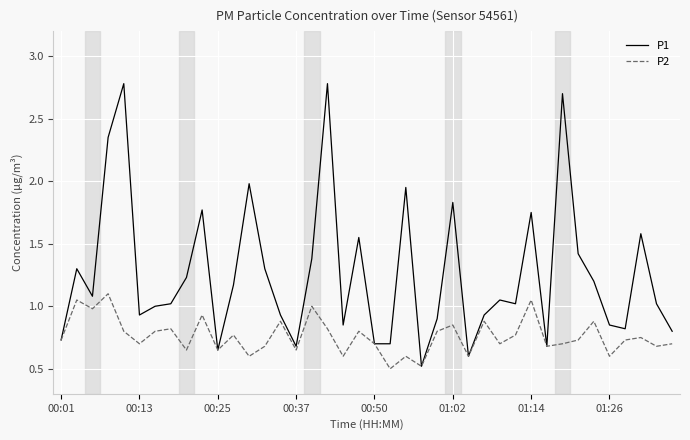

What is the greatest value displayed?

2.8